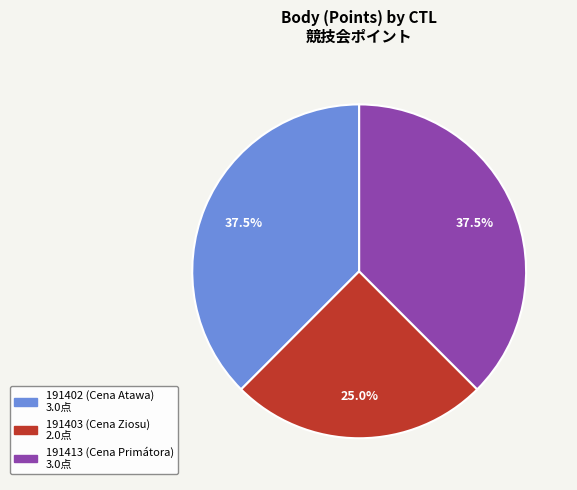

How many slices are in this pie chart?

3